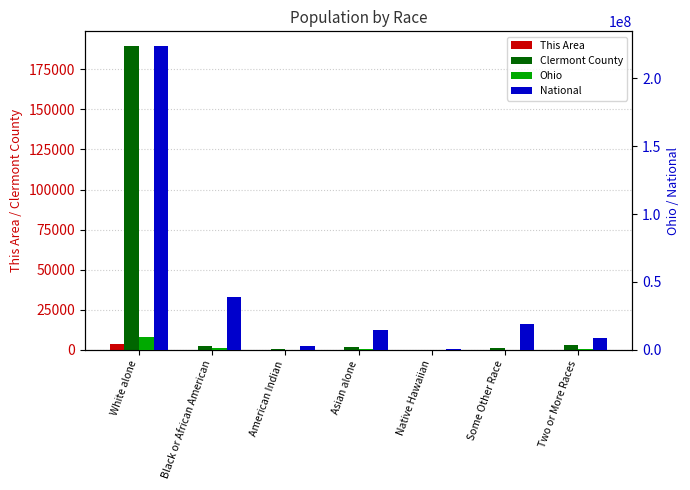

At how many categories does at least one series exceed 117058270?

1